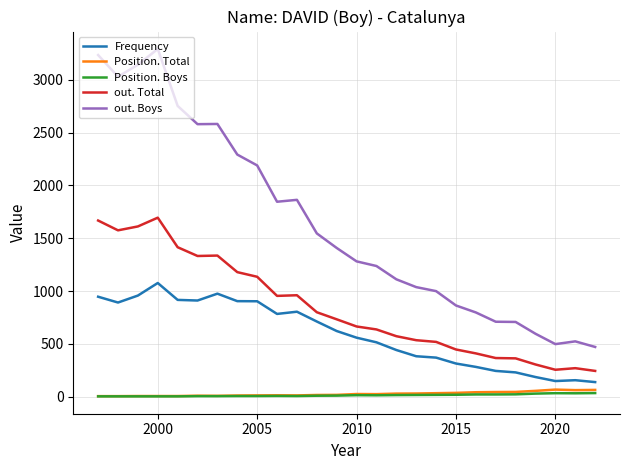

Which series has the largest range (max minus min)?

out. Boys